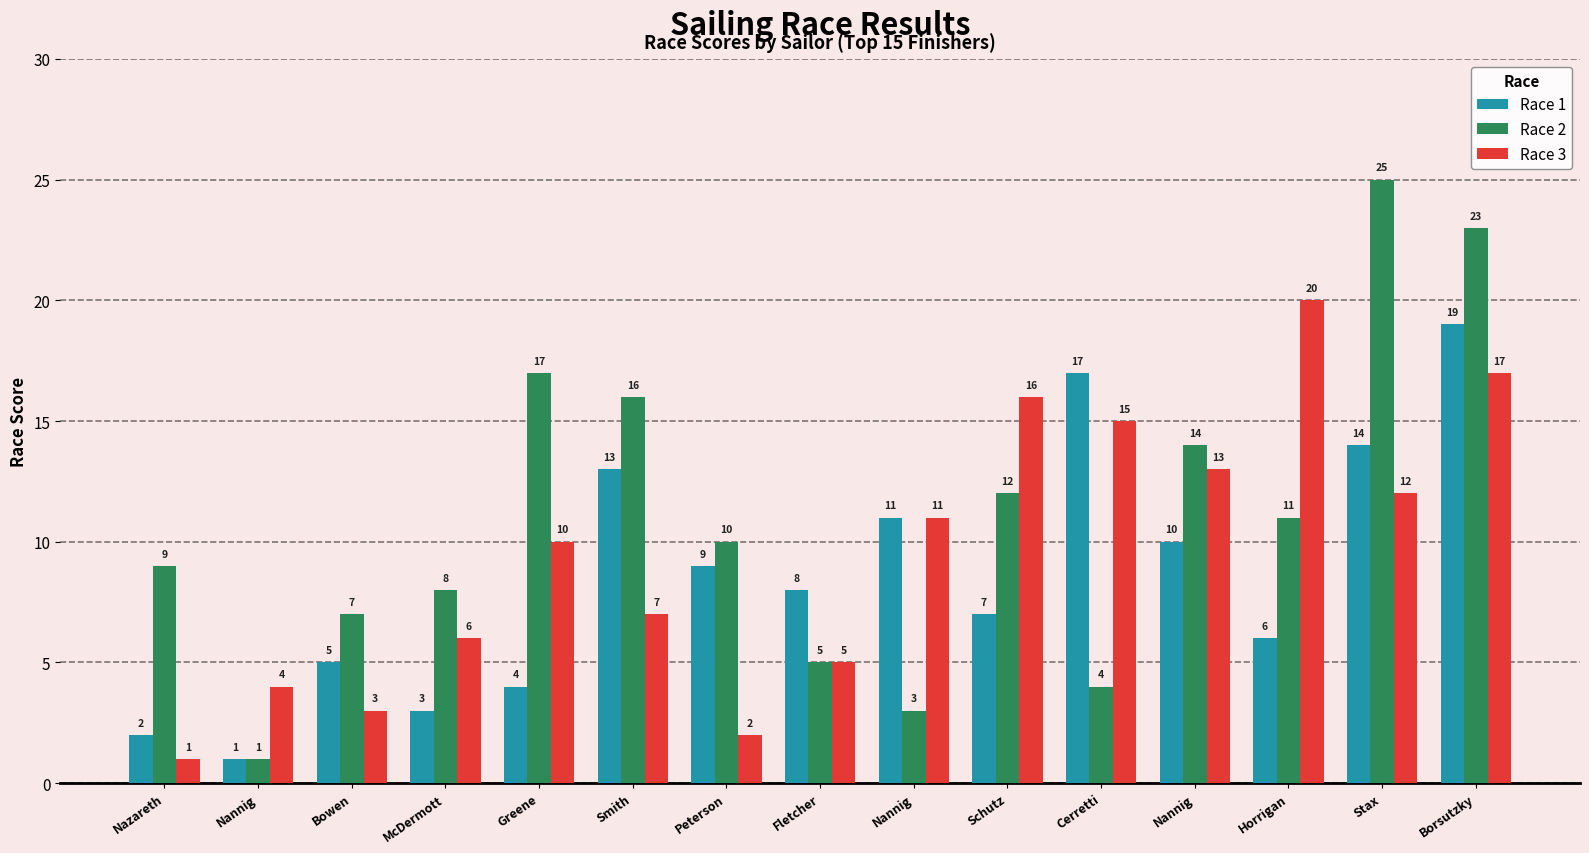

The Race 1 series shows 11 at Borsutzky. True or false?

False